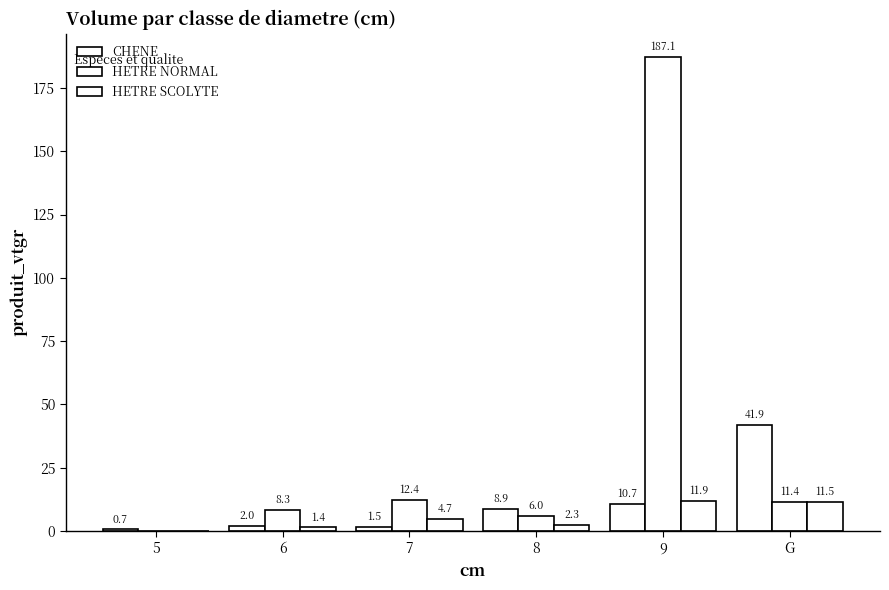

The CHENE series shows 41.9 at G. True or false?

True